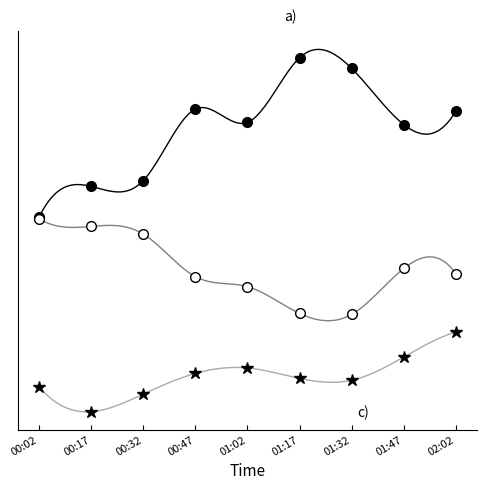

What is the difference between the maximum and second lowest values in the b) series?

3.9